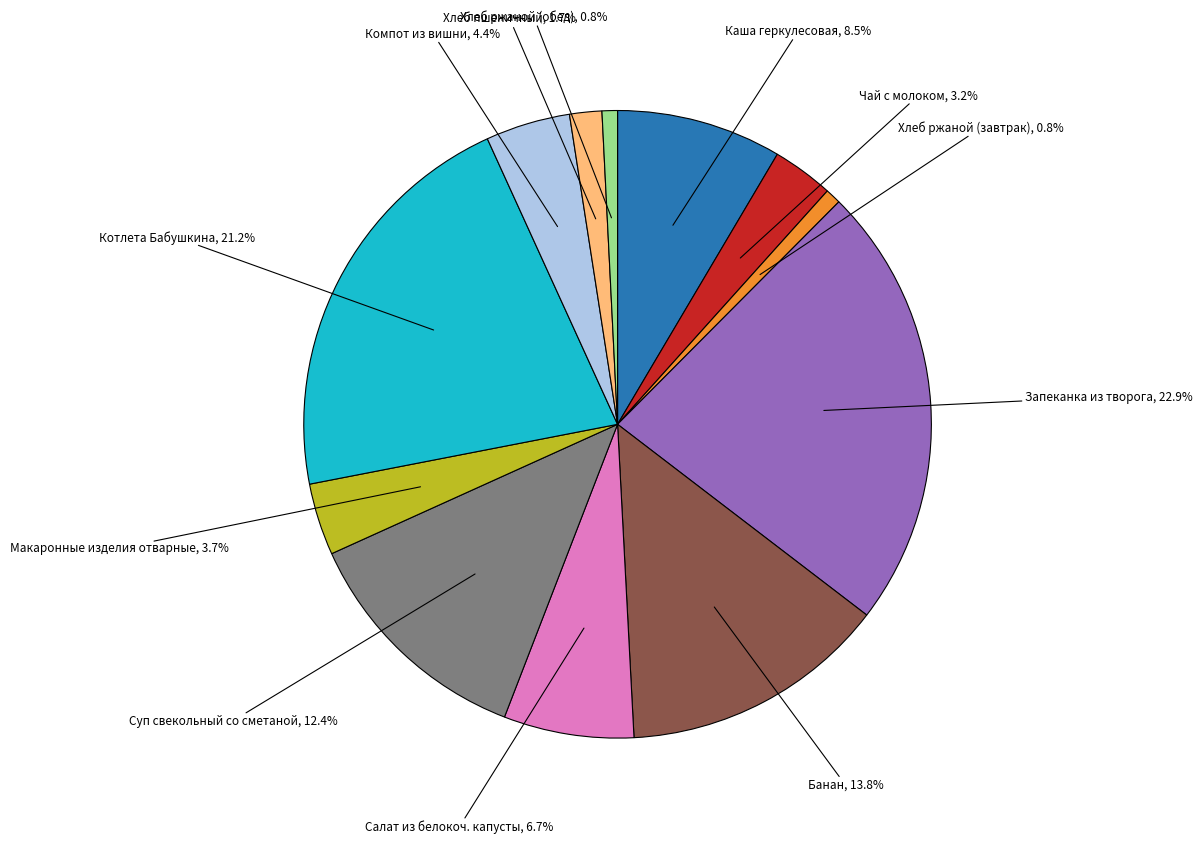

Is there a majority slice in this chart?

No